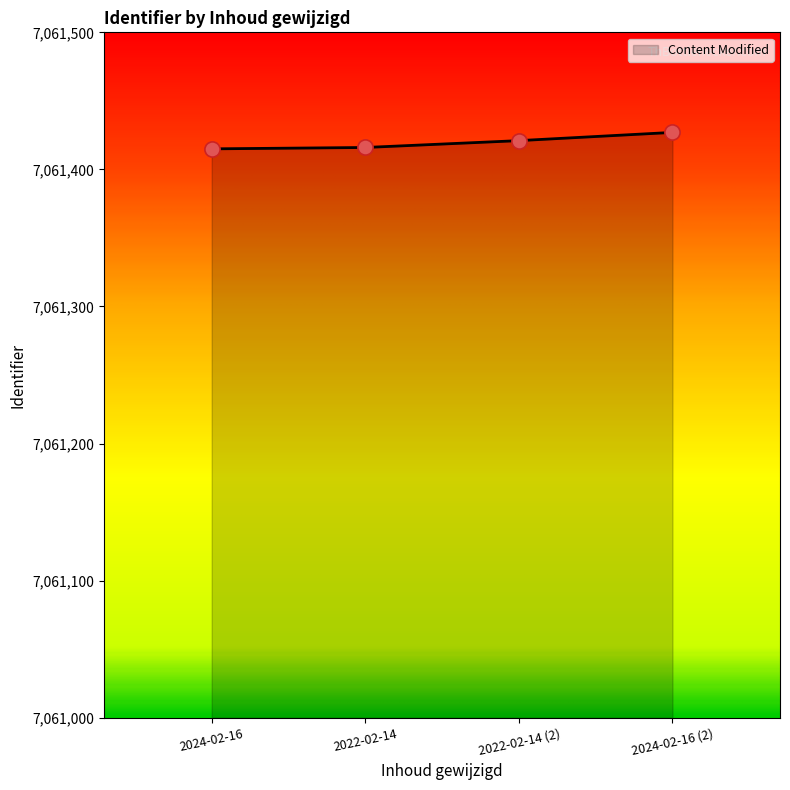

Approximately how many times larger is the value at 2022-02-14 compared to 2024-02-16 (2)?

1.0